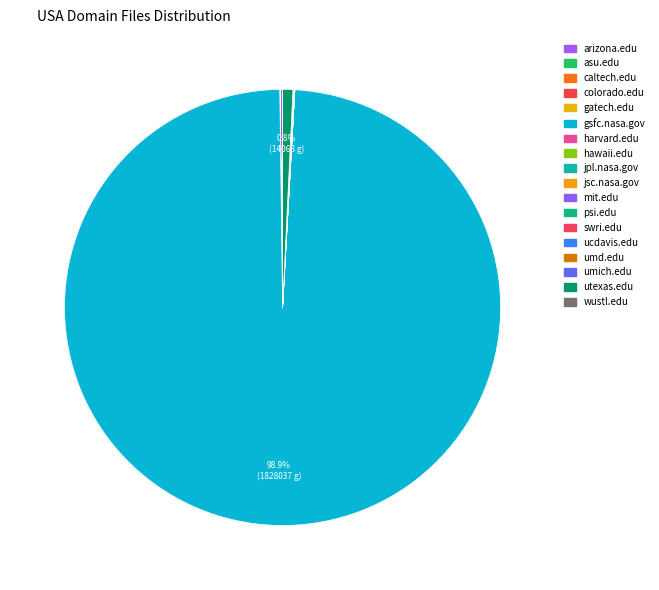

What is the change in value from mit.edu to utexas.edu?

+14041